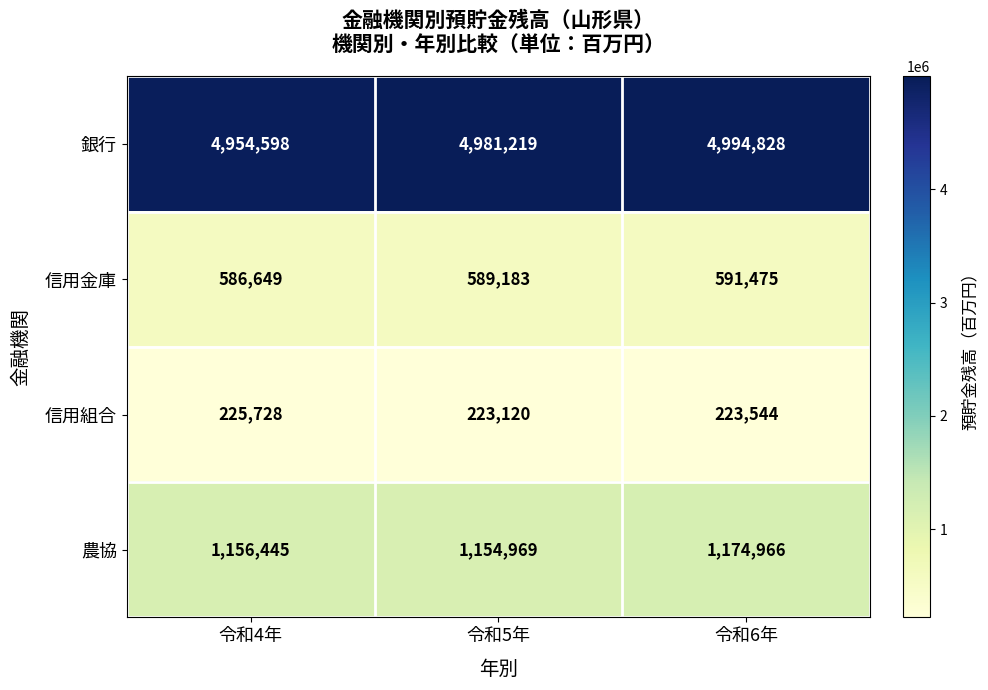

Which label corresponds to the largest value in the chart?

令和6年